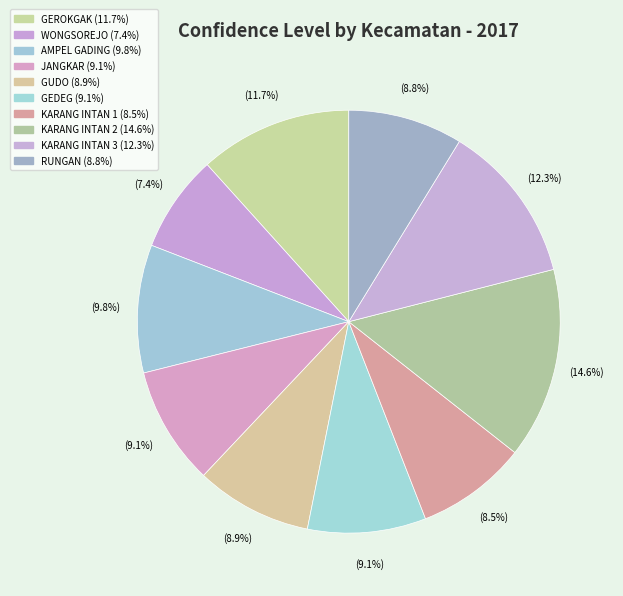

Is there any slice that represents more than half of the pie?

No